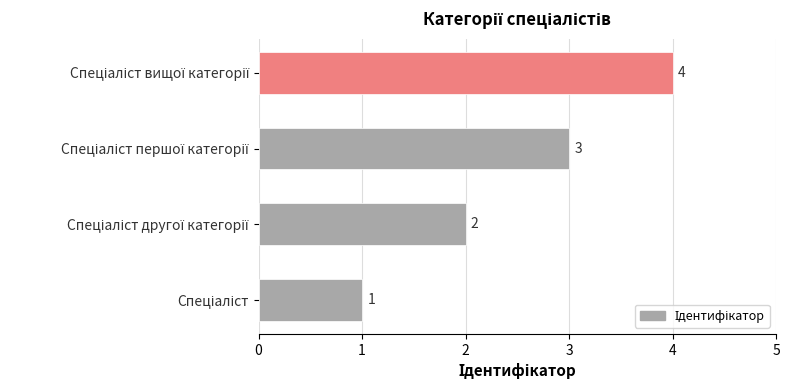

Count the values in the range 2 to 4.

3